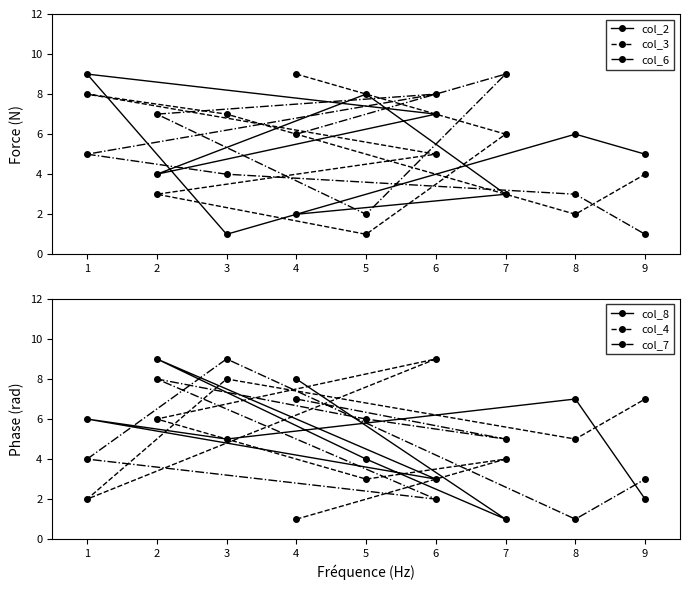

True or false: col_3 has more than 1 points higher than both neighbors.

False